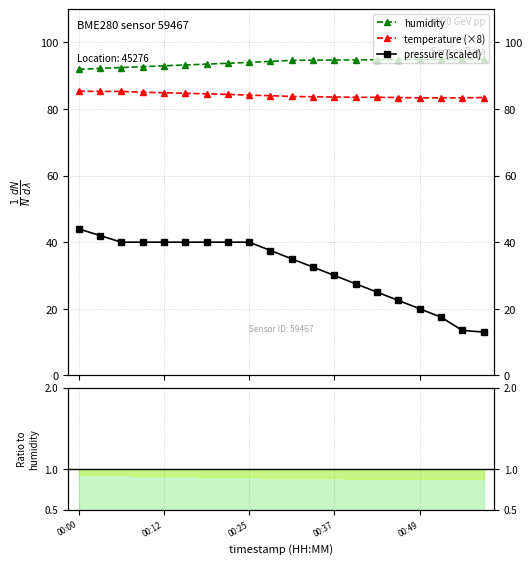

What is the maximum value shown in the chart?

95.0